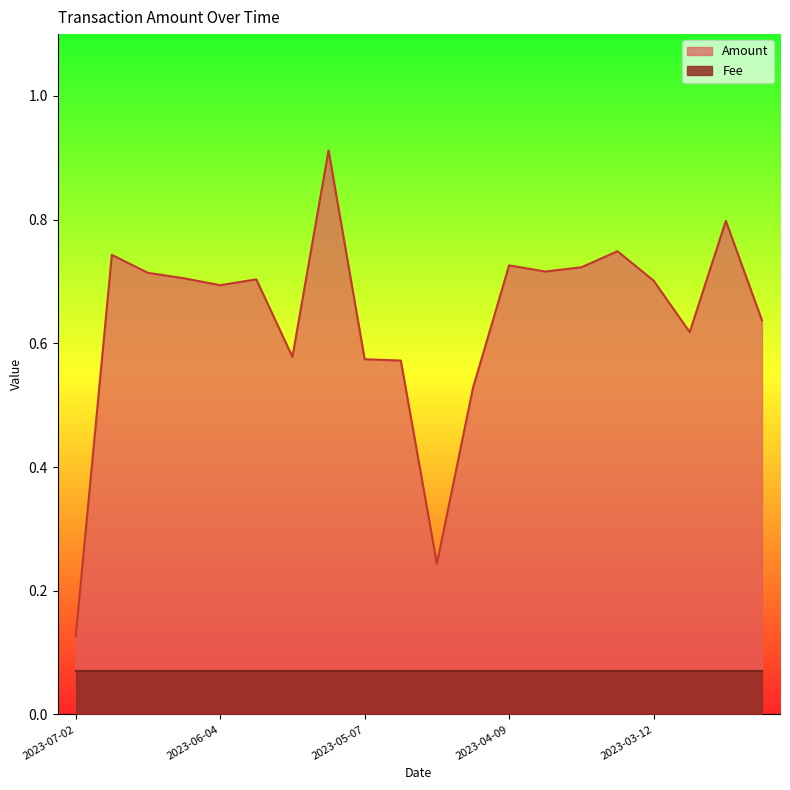

What is the difference between the second highest and second lowest values?

0.6